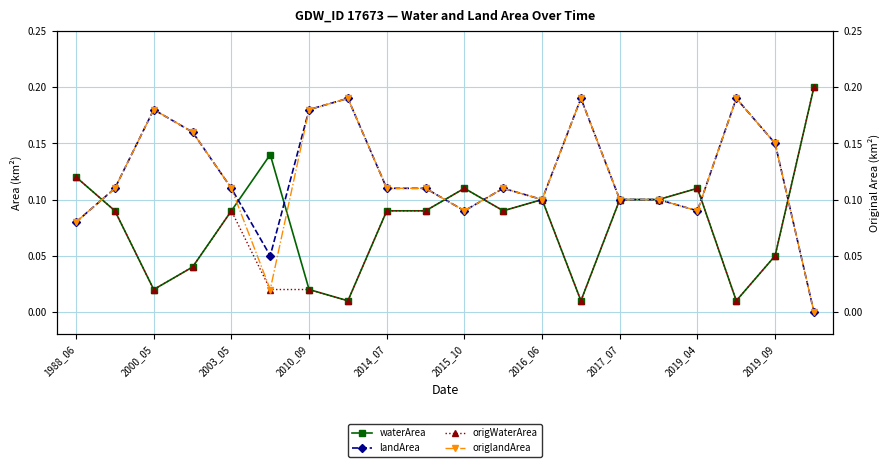

What is the difference between the second highest and minimum values in the origWaterArea series?

0.1